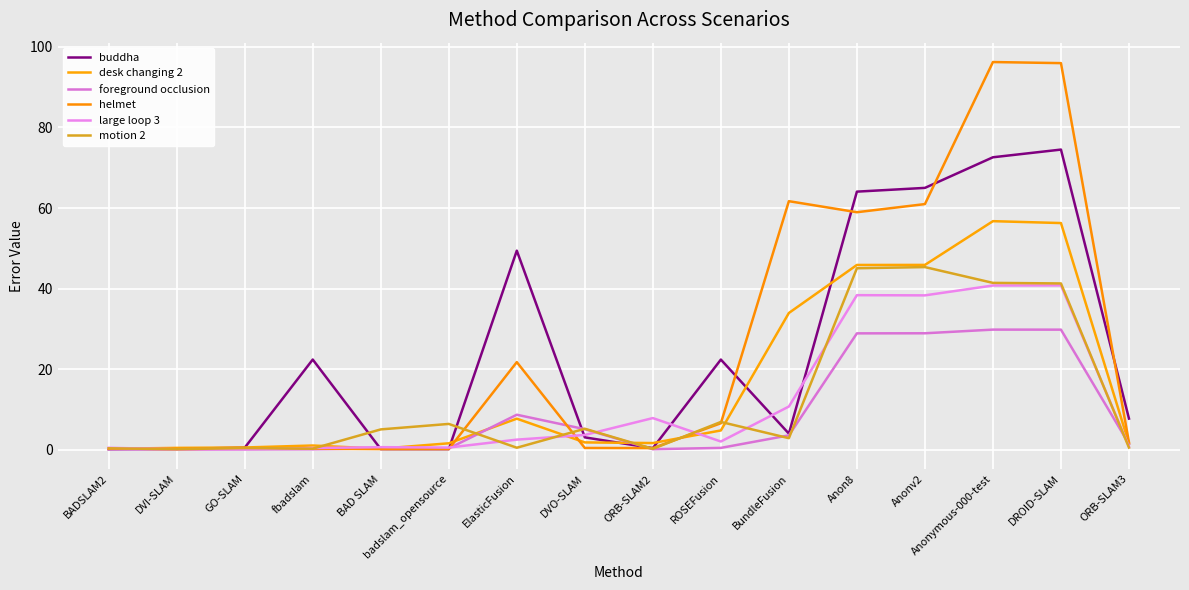

What is the value of the foreground occlusion point at the 10th from the left?

0.5